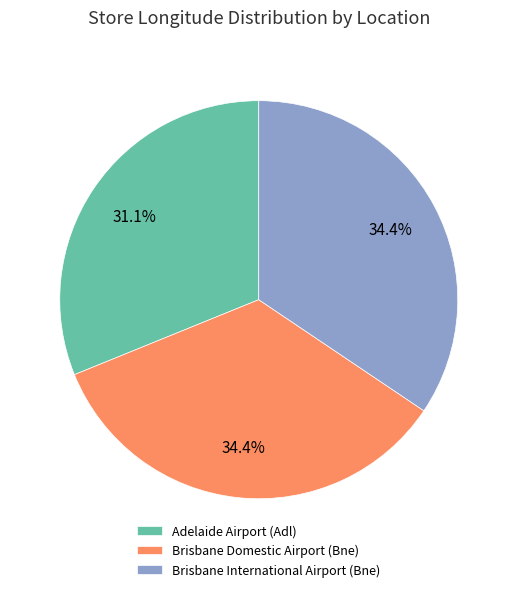

To the nearest percent, what portion does Brisbane Domestic Airport (Bne) represent?

34%